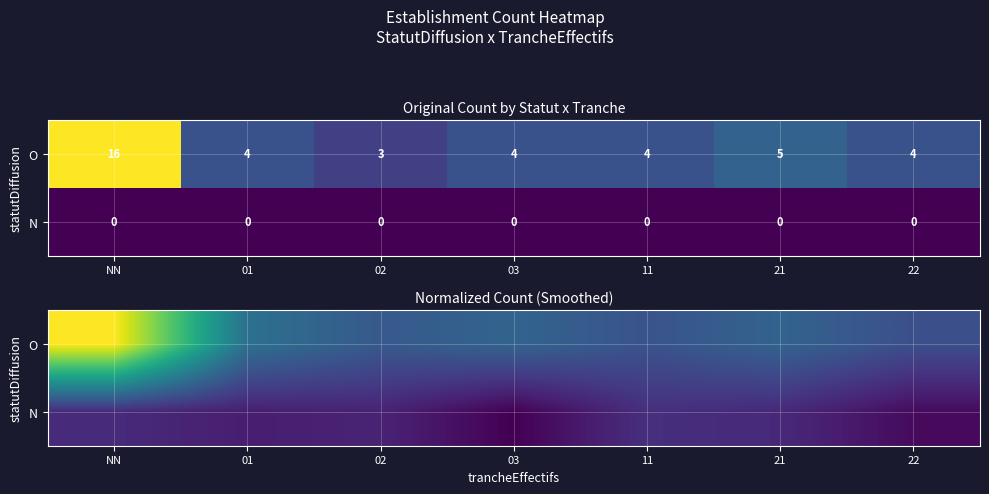

Between 03 and 11, which is larger?

03